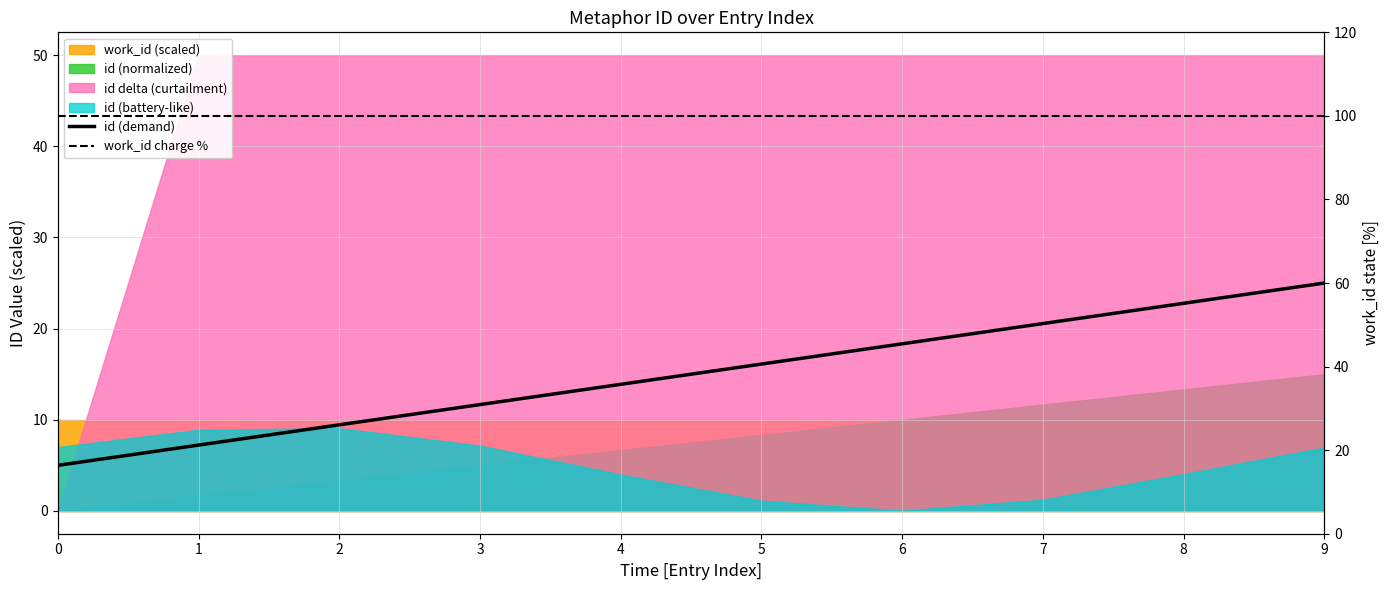

What is the highest value of the id (demand) series?

25.0